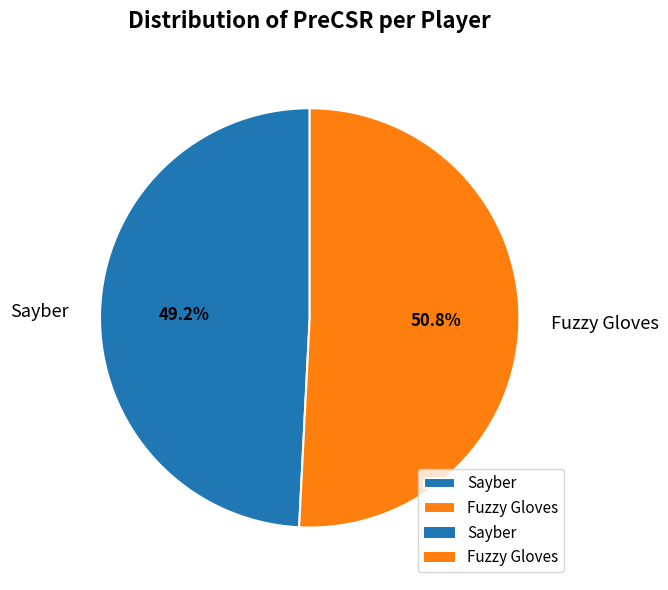

To the nearest percent, what is the average slice percentage?

50%